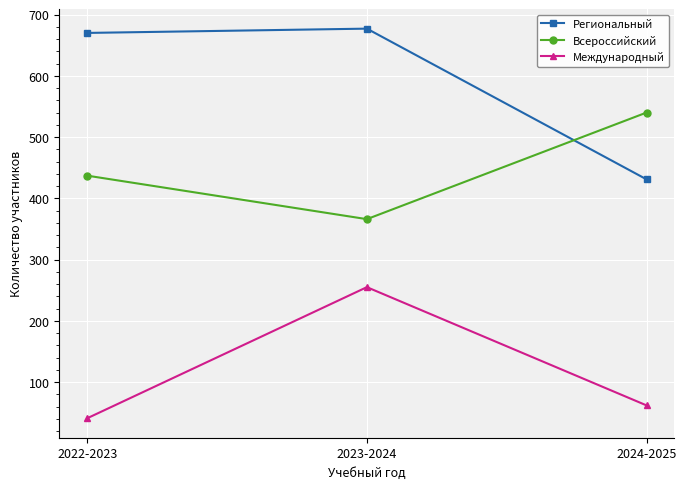

At how many categories does at least one series exceed 112?

3